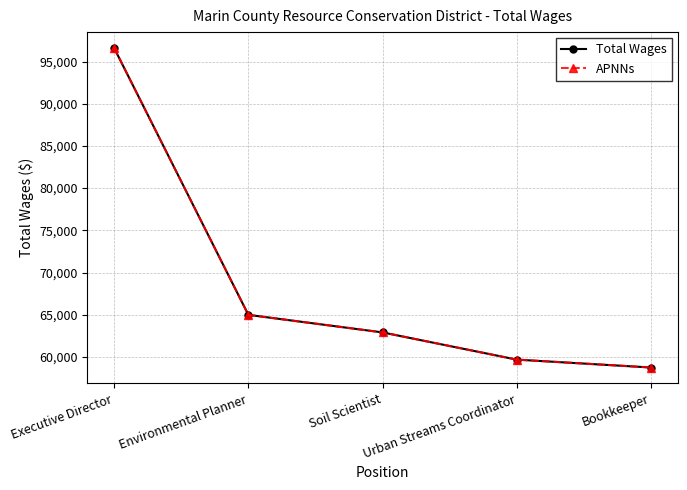

Where is APNNs nearest to the value 77668?

Environmental Planner